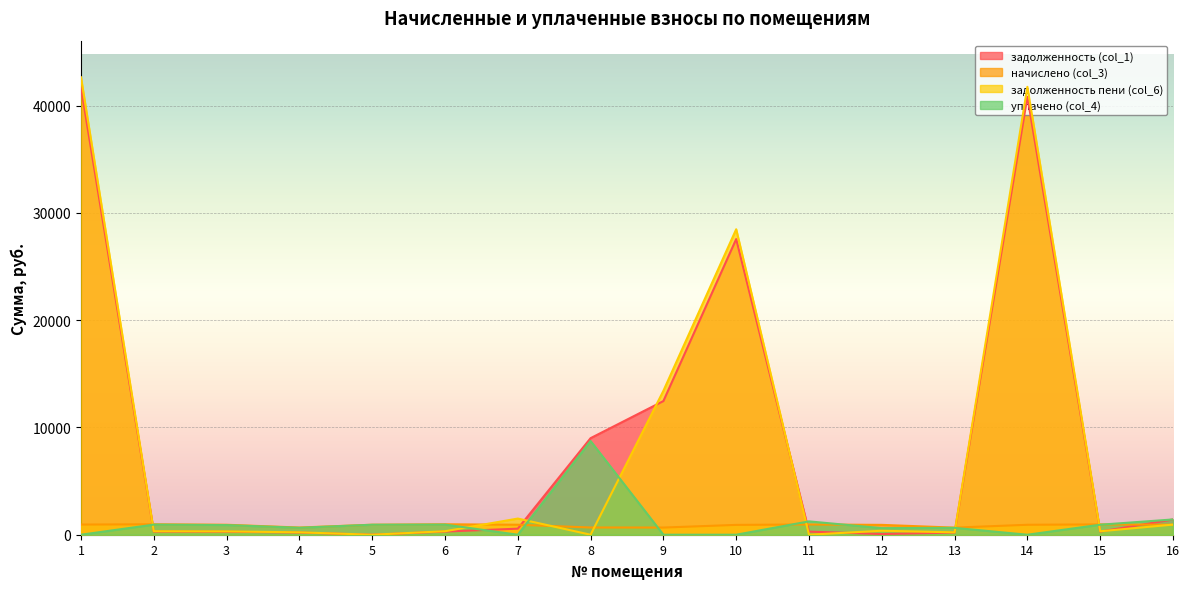

What are all the series names shown in the legend?

задолженность (col_1), начислено (col_3), задолженность пени (col_6), уплачено (col_4)